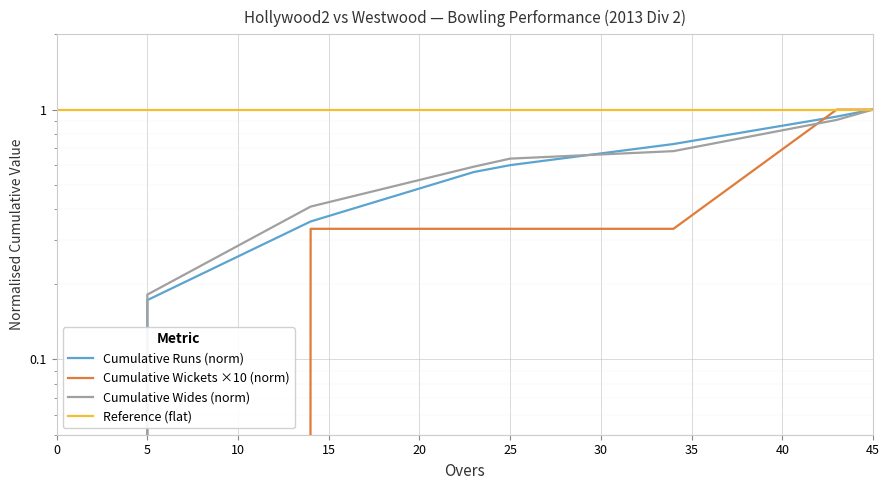

Reading left to right, what are all the values shown in this chart?

Cumulative Runs (norm): 0.0	0.2	0.4	0.6	0.6	0.7	0.9	1.0
Cumulative Wickets ×10 (norm): 0.0	0.0	0.3	0.3	0.3	0.3	1.0	1.0
Cumulative Wides (norm): 0.0	0.2	0.4	0.6	0.6	0.7	0.9	1.0
Reference (flat): 1.0	1.0	1.0	1.0	1.0	1.0	1.0	1.0